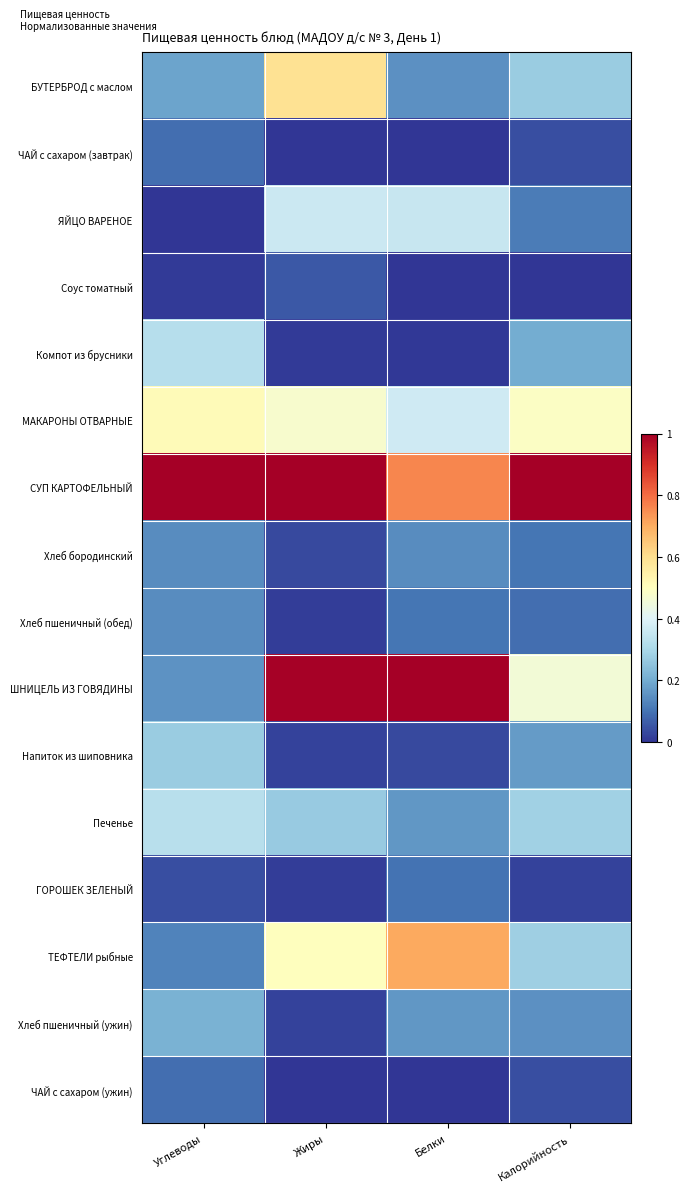

Reading left to right, list all the values displayed in this chart.

БУТЕРБРОД с маслом: Углеводы=0.2	Жиры=0.6	Белки=0.1	Калорийность=0.3
ЧАЙ с сахаром (завтрак): Углеводы=0.1	Жиры=0.0	Белки=0.0	Калорийность=0.0
ЯЙЦО ВАРЕНОЕ: Углеводы=0.0	Жиры=0.4	Белки=0.4	Калорийность=0.1
Соус томатный: Углеводы=0.0	Жиры=0.1	Белки=0.0	Калорийность=0.0
Компот из брусники: Углеводы=0.3	Жиры=0.0	Белки=0.0	Калорийность=0.2
МАКАРОНЫ ОТВАРНЫЕ: Углеводы=0.5	Жиры=0.5	Белки=0.4	Калорийность=0.5
СУП КАРТОФЕЛЬНЫЙ: Углеводы=1.0	Жиры=1.0	Белки=0.8	Калорийность=1.0
Хлеб бородинский: Углеводы=0.1	Жиры=0.0	Белки=0.1	Калорийность=0.1
Хлеб пшеничный (обед): Углеводы=0.1	Жиры=0.0	Белки=0.1	Калорийность=0.1
ШНИЦЕЛЬ ИЗ ГОВЯДИНЫ: Углеводы=0.2	Жиры=1.0	Белки=1.0	Калорийность=0.5
Напиток из шиповника: Углеводы=0.3	Жиры=0.0	Белки=0.0	Калорийность=0.2
Печенье: Углеводы=0.3	Жиры=0.3	Белки=0.2	Калорийность=0.3
ГОРОШЕК ЗЕЛЕНЫЙ: Углеводы=0.0	Жиры=0.0	Белки=0.1	Калорийность=0.0
ТЕФТЕЛИ рыбные: Углеводы=0.1	Жиры=0.5	Белки=0.7	Калорийность=0.3
Хлеб пшеничный (ужин): Углеводы=0.2	Жиры=0.0	Белки=0.2	Калорийность=0.1
ЧАЙ с сахаром (ужин): Углеводы=0.1	Жиры=0.0	Белки=0.0	Калорийность=0.0